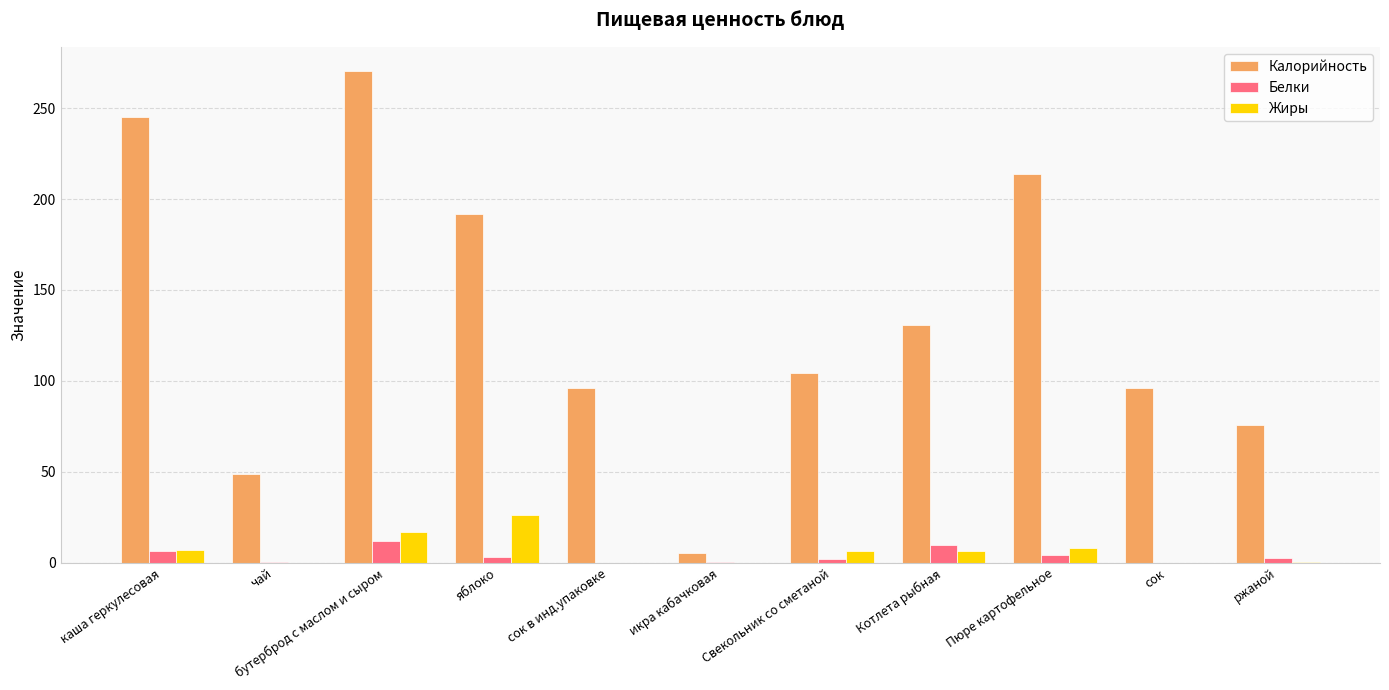

What is the sum of the Калорийность values at сок and ржаной?

172.0